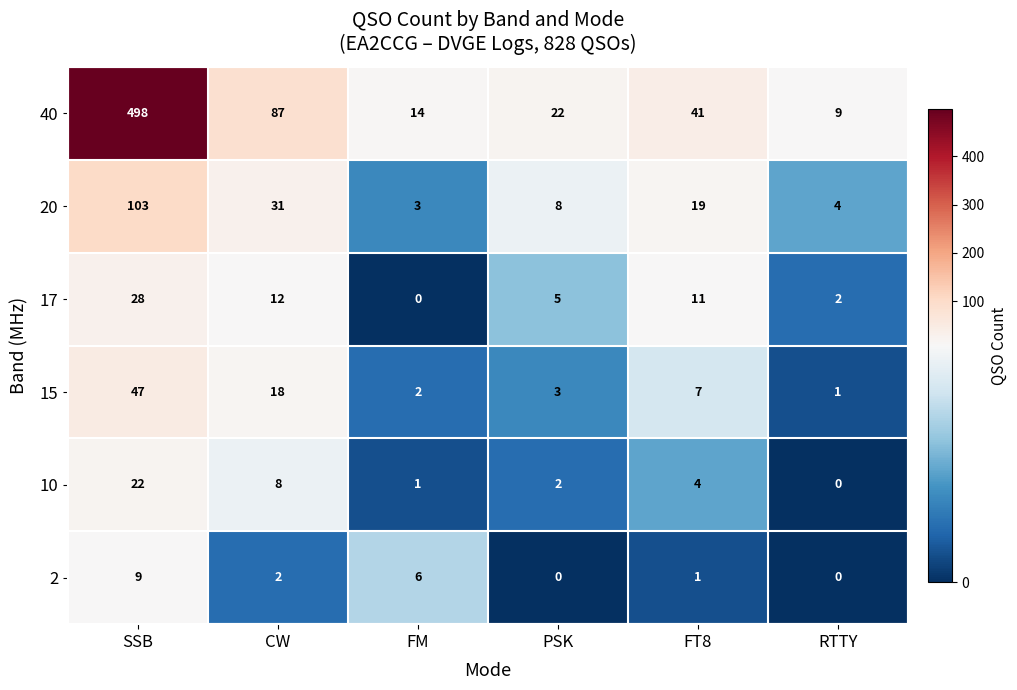

What is the average value of the 10 series?

6